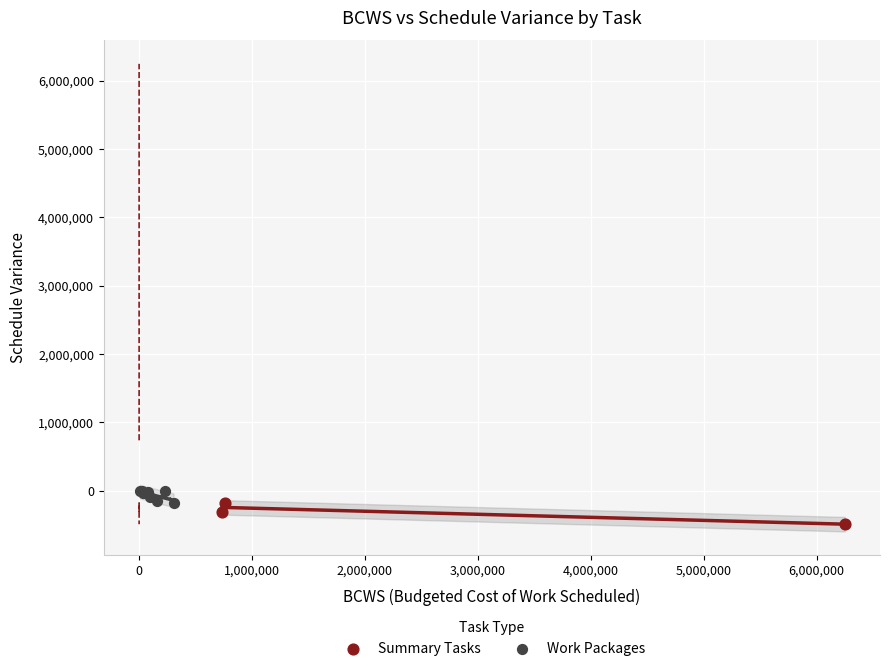

Which series contains the lowest Y value?

Summary Tasks